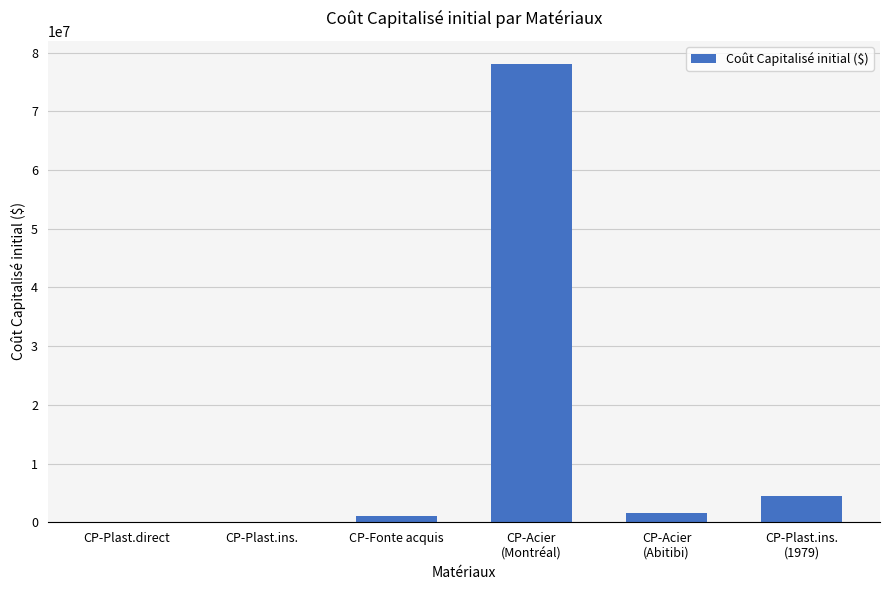

What is the sum of all values?

85333120.5